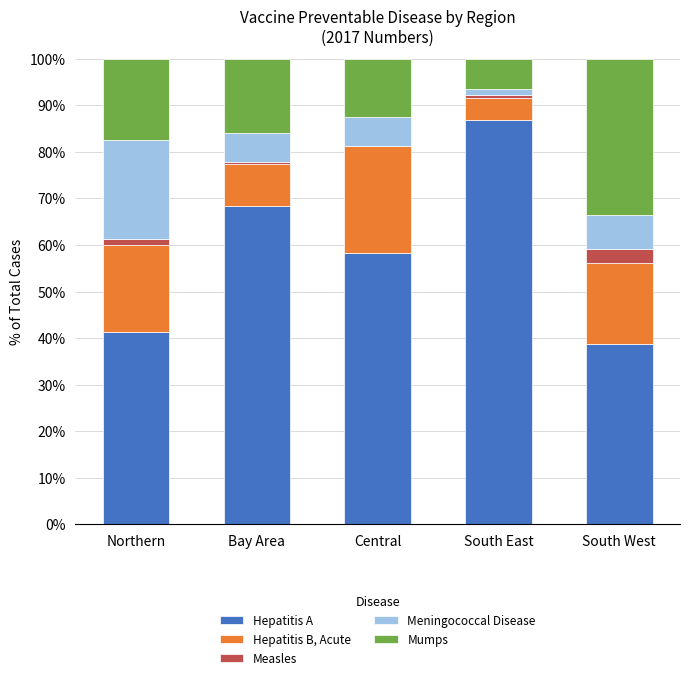

At which label does Hepatitis A reach its peak?

South East